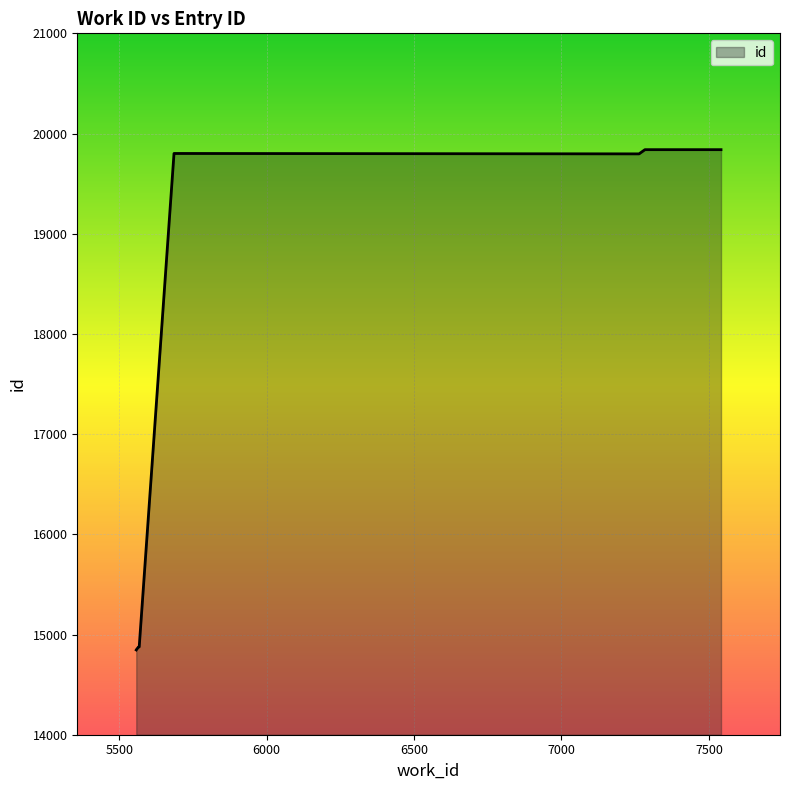

What is the greatest value displayed?

19839